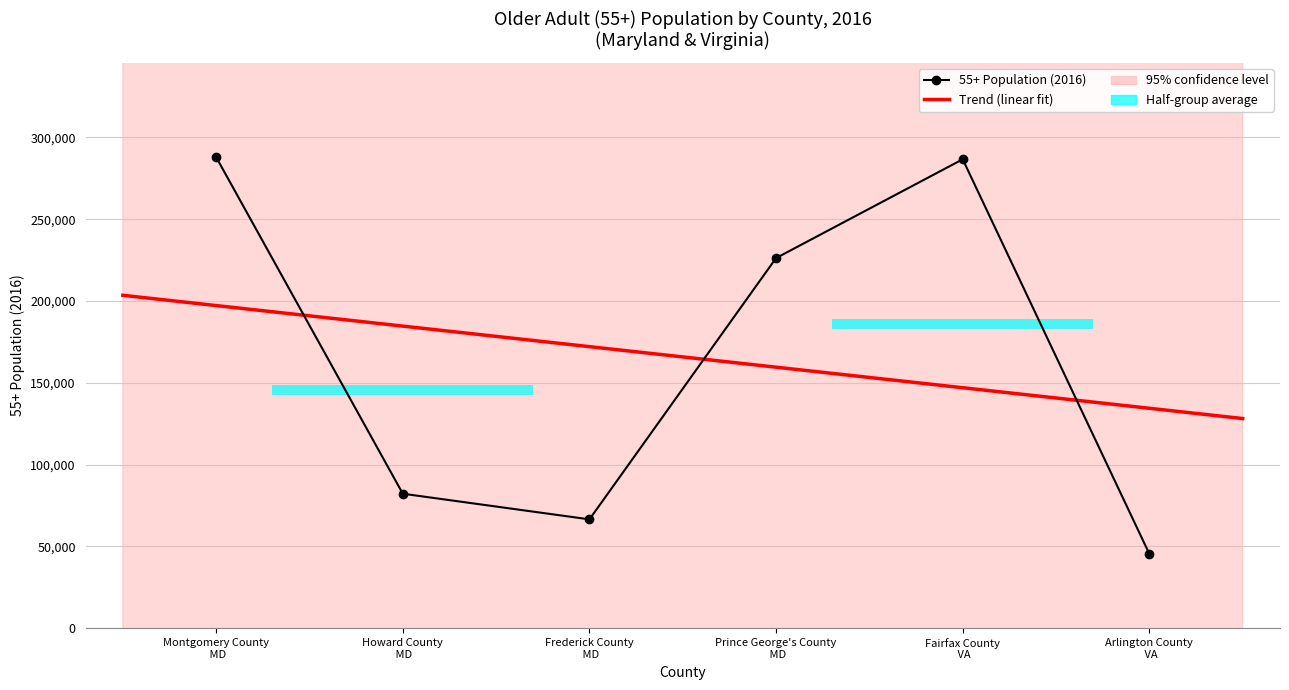

What is the label of the 6th point from the left?

Arlington County VA